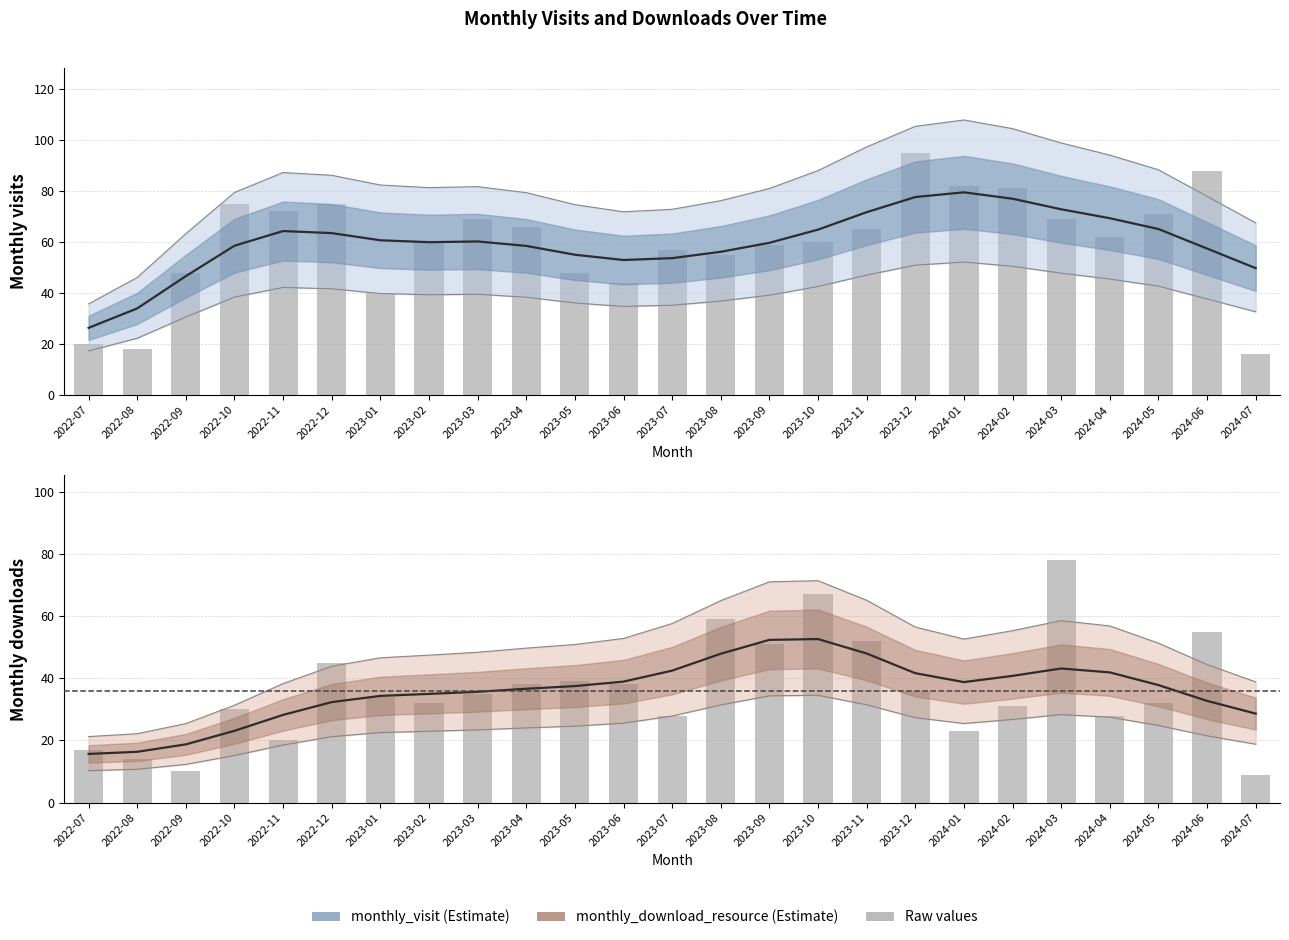

At which label does monthly_download_resource reach its minimum?

2024-07